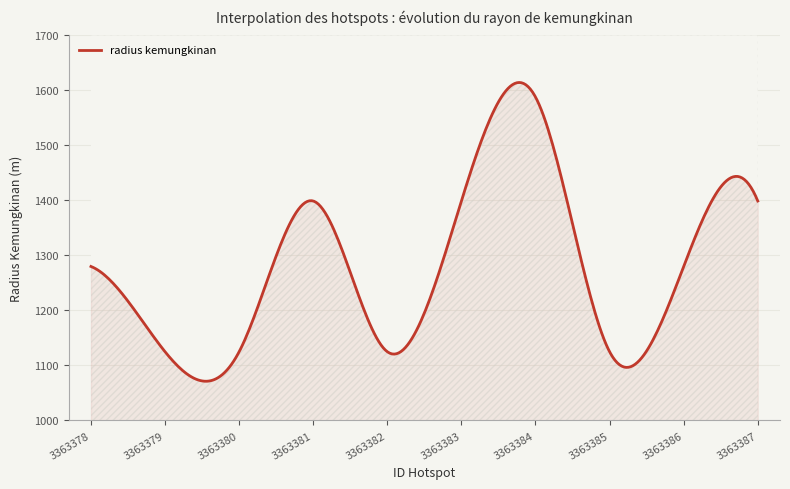

List the labels in order of value, smallest first.

3363379, 3363380, 3363382, 3363385, 3363378, 3363386, 3363381, 3363383, 3363387, 3363384